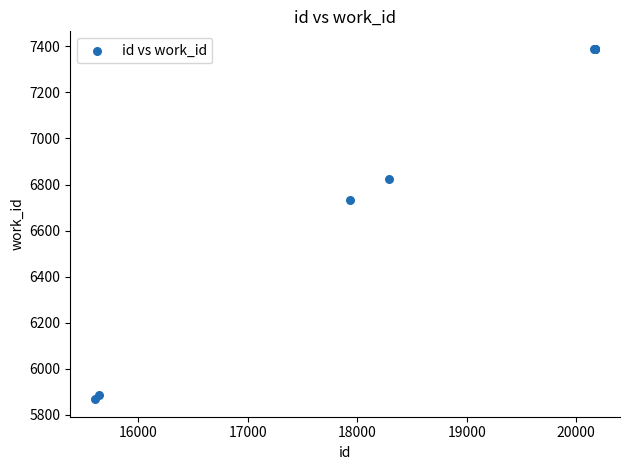

What Y value in the scatter plot is closest to 6628?

6734